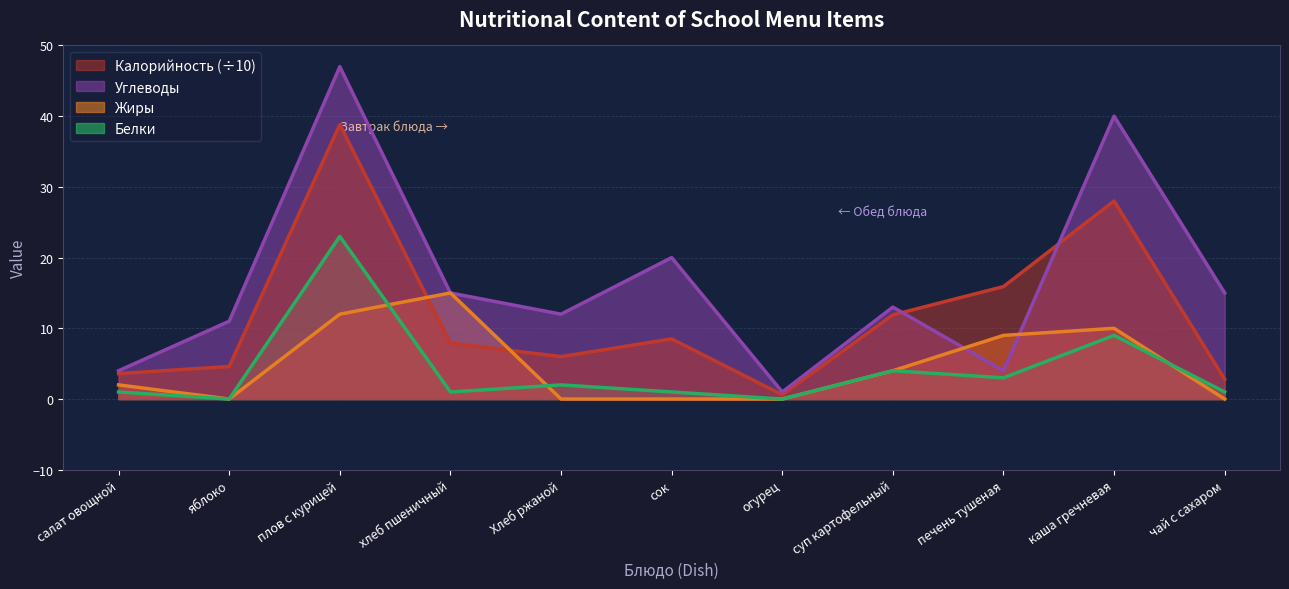

What is the total value across all series at каша гречневая?

87.0